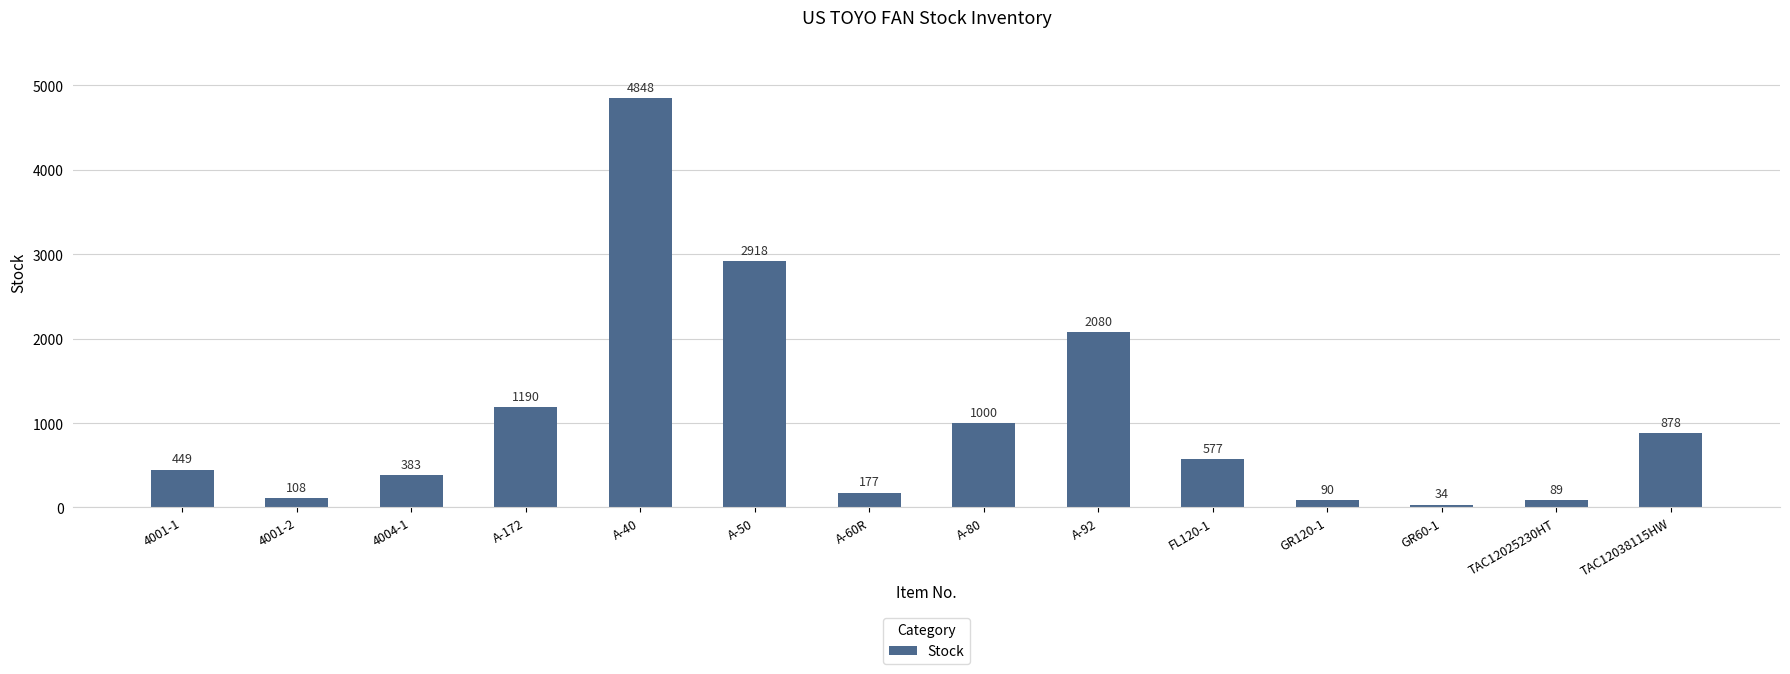

How many distinct data groups are displayed?

1